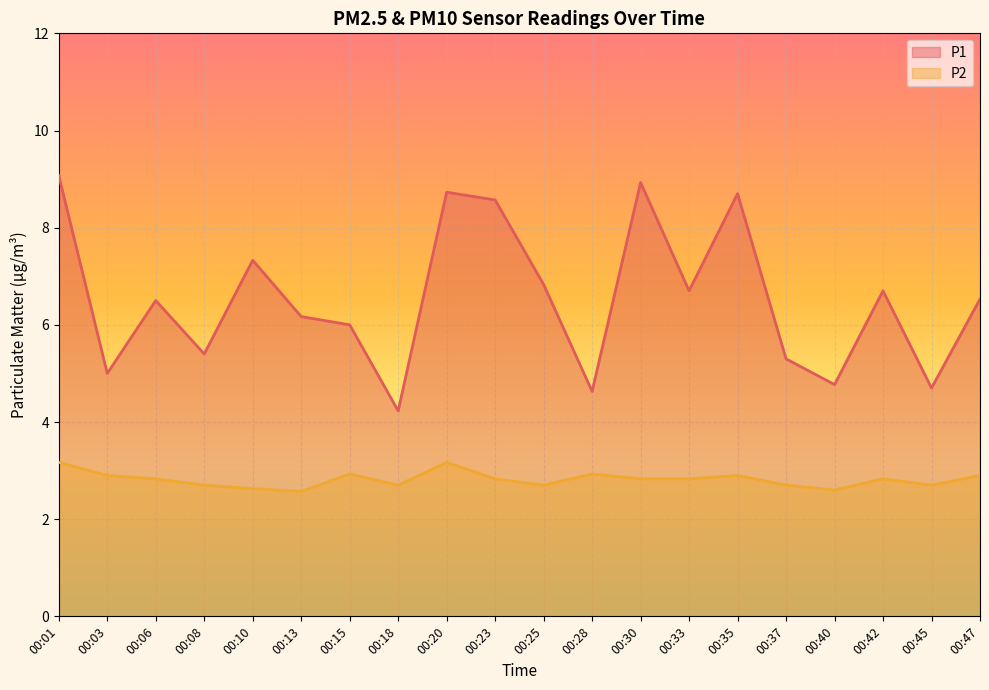

List the series in order of their overall mean, highest first.

P1, P2